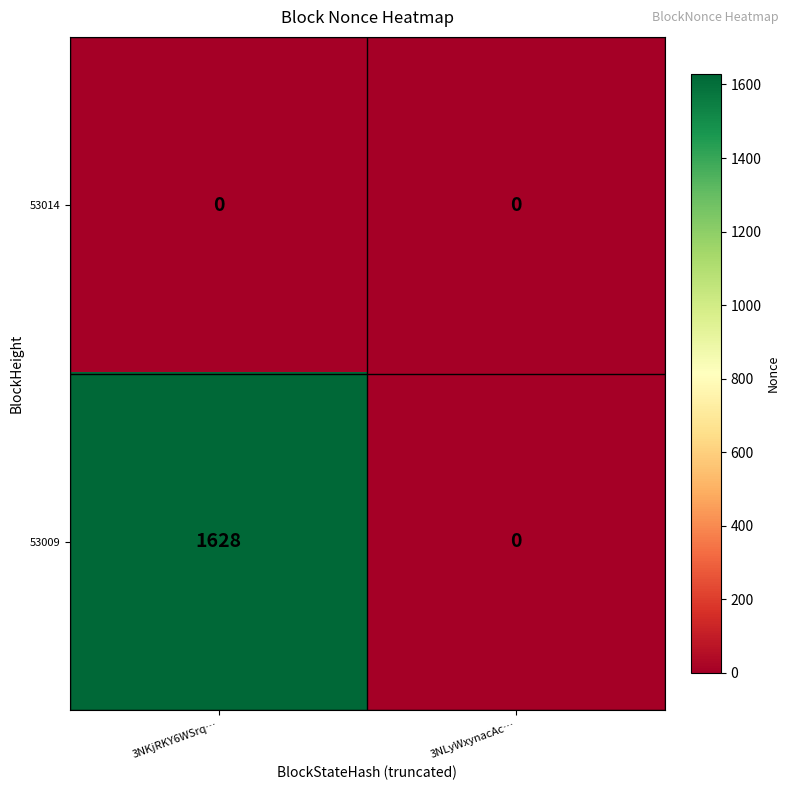

Reading right to left, what are all the values shown in this chart?

53014: 0	0
53009: 0	1628